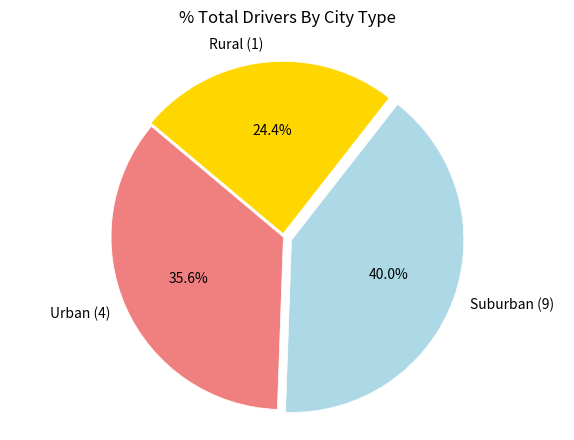

Which category has the biggest portion of the pie?

Suburban (9)